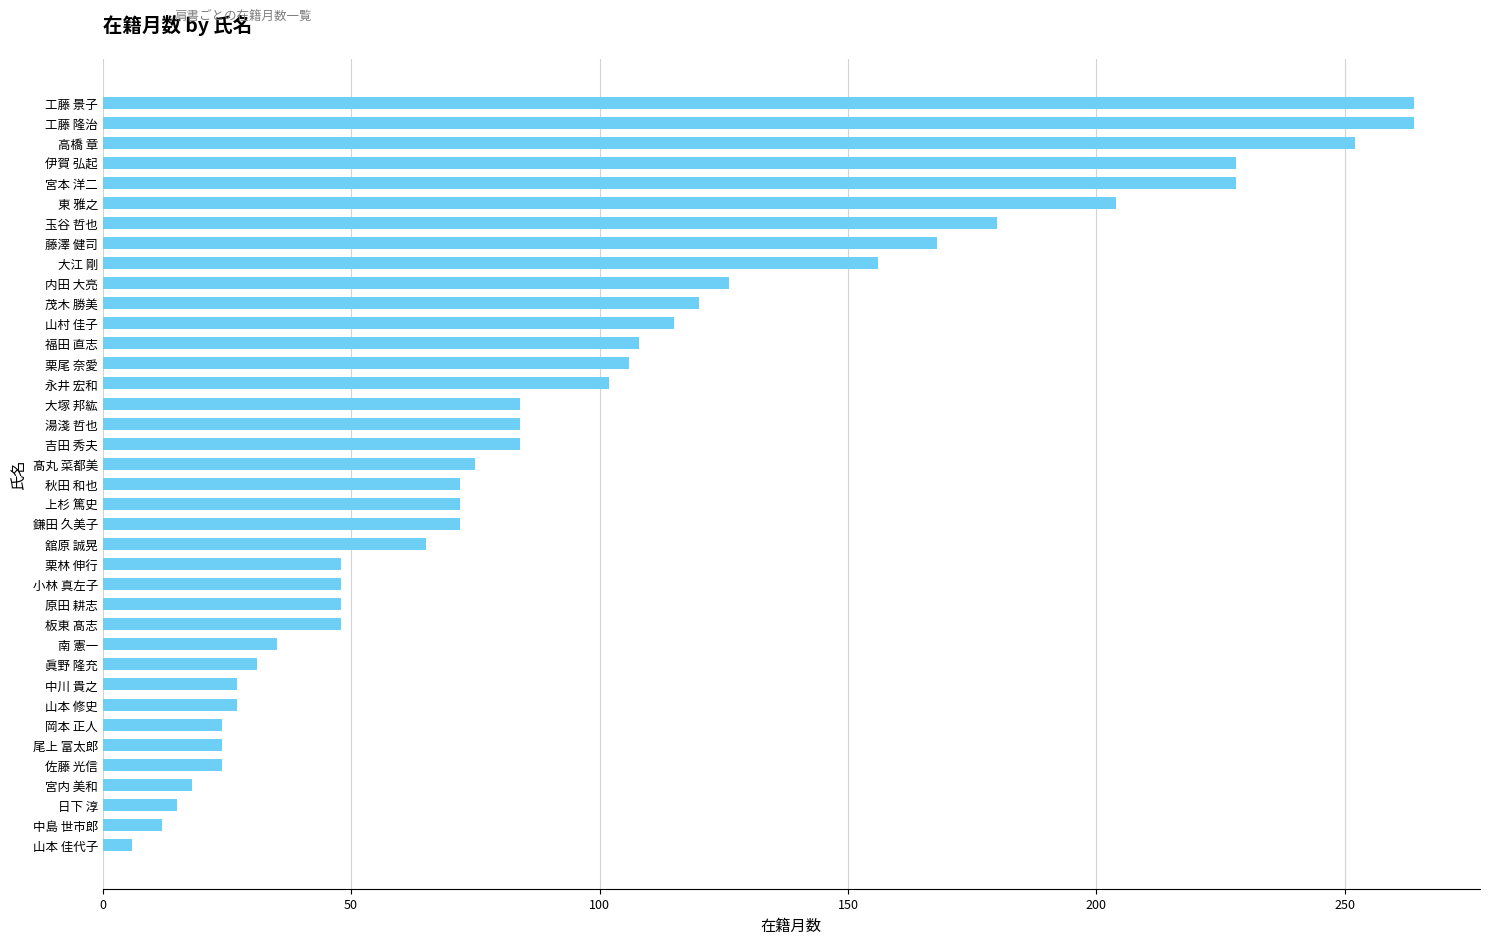

What is the value of the 38th bar from the top?

6